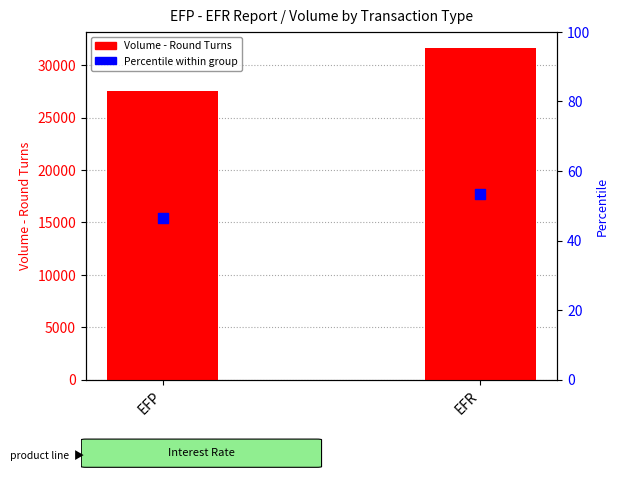

Is the value of Percentile within group at EFR greater than the value of Volume - Round Turns at EFP?

No